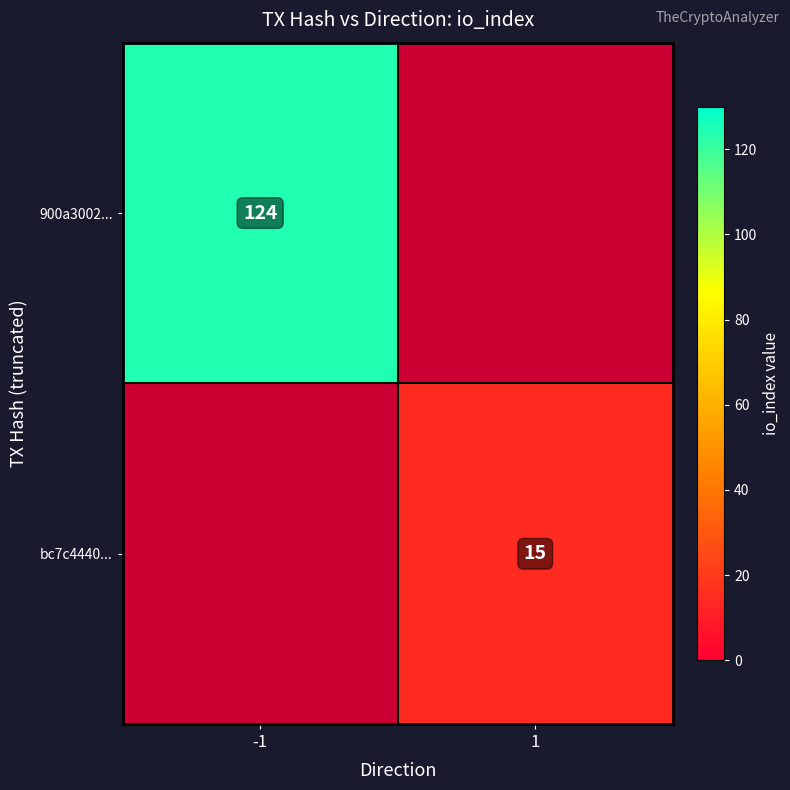

True or false: bc7c4440... has a value of 15 at 1.

True